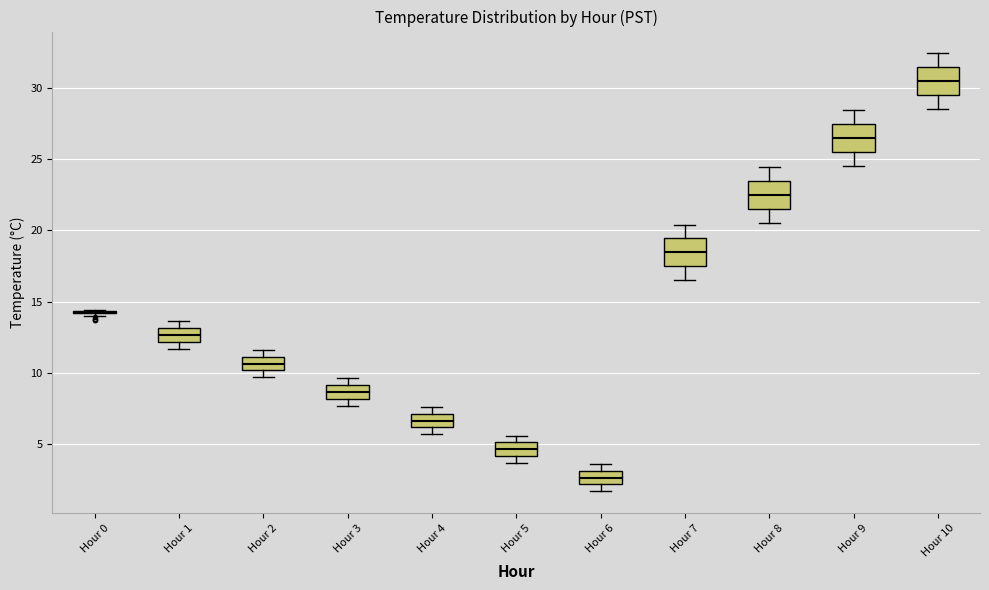

Reading left to right, transcribe this box plot: for each box, give where its median line is, the range the box spans, and where its two whiskers end, as read against the y-axis. The values are not printed on the chart, so give them approximately, as read against the axis.

Hour 0: box collapsed to a line at 14.0, whiskers 14.0 to 14.5
Hour 1: median 12.5, box 12.0 to 13.0, whiskers 11.5 to 13.5
Hour 2: median 10.5, box 10.0 to 11.0, whiskers 9.5 to 11.5
Hour 3: median 8.5, box 8.0 to 9.0, whiskers 7.5 to 9.5
Hour 4: median 6.5, box 6.0 to 7.0, whiskers 5.5 to 7.5
Hour 5: median 4.5, box 4.0 to 5.0, whiskers 3.5 to 5.5
Hour 6: median 2.5, box 2.0 to 3.0, whiskers 1.5 to 3.5
Hour 7: median 18.5, box 17.5 to 19.5, whiskers 16.5 to 20.5
Hour 8: median 22.5, box 21.5 to 23.5, whiskers 20.5 to 24.5
Hour 9: median 26.5, box 25.5 to 27.5, whiskers 24.5 to 28.5
Hour 10: median 30.5, box 29.5 to 31.5, whiskers 28.5 to 32.5